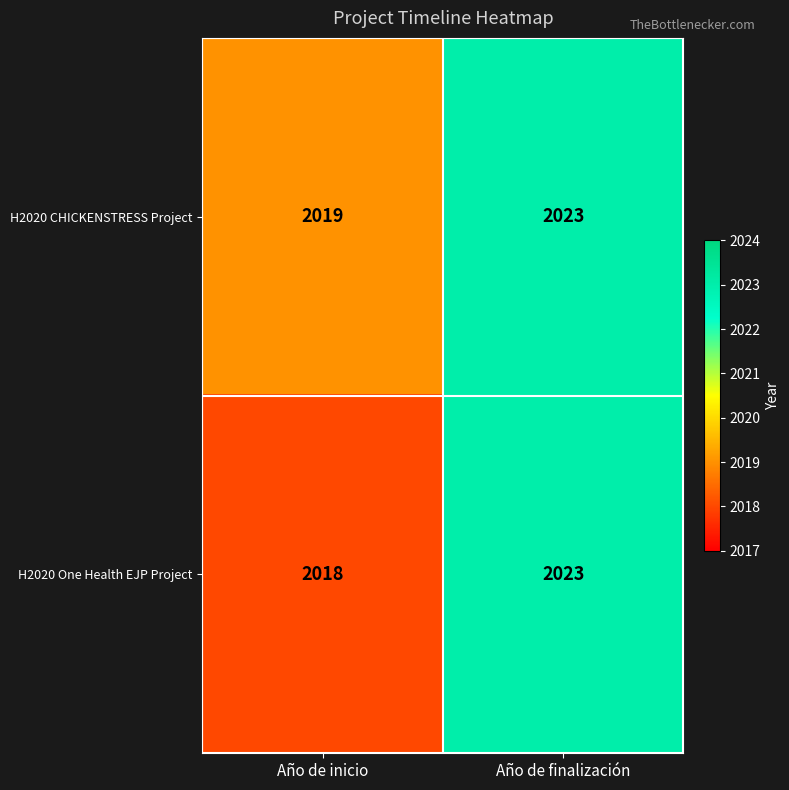

Which series has the largest total across all categories?

H2020 CHICKENSTRESS Project